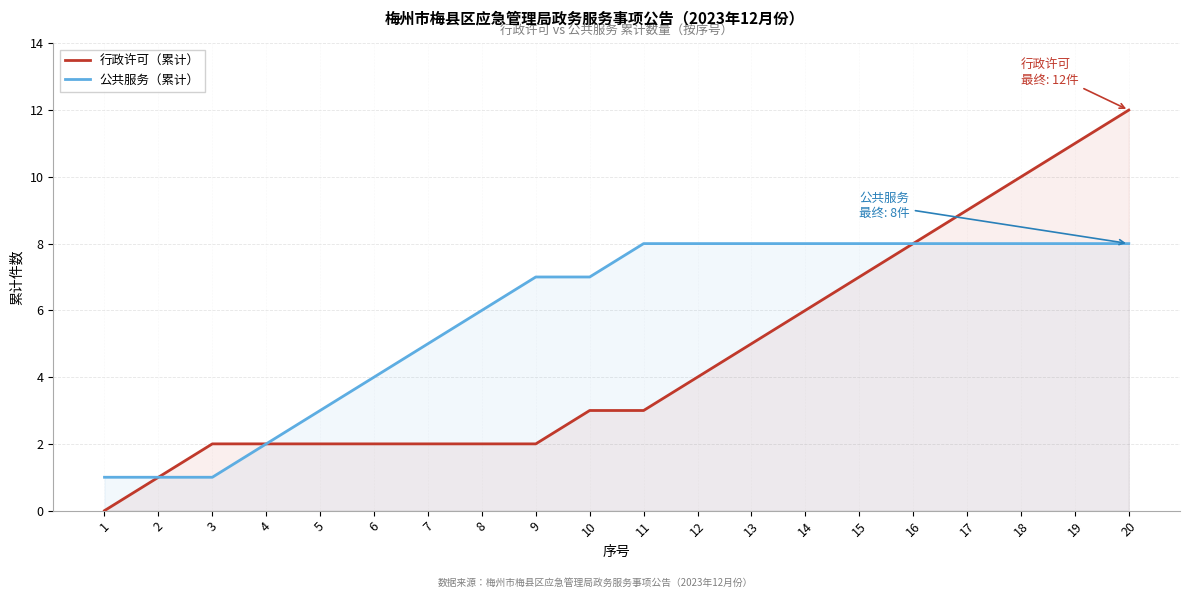

What are all the series names shown in the legend?

行政许可（累计）, 公共服务（累计）